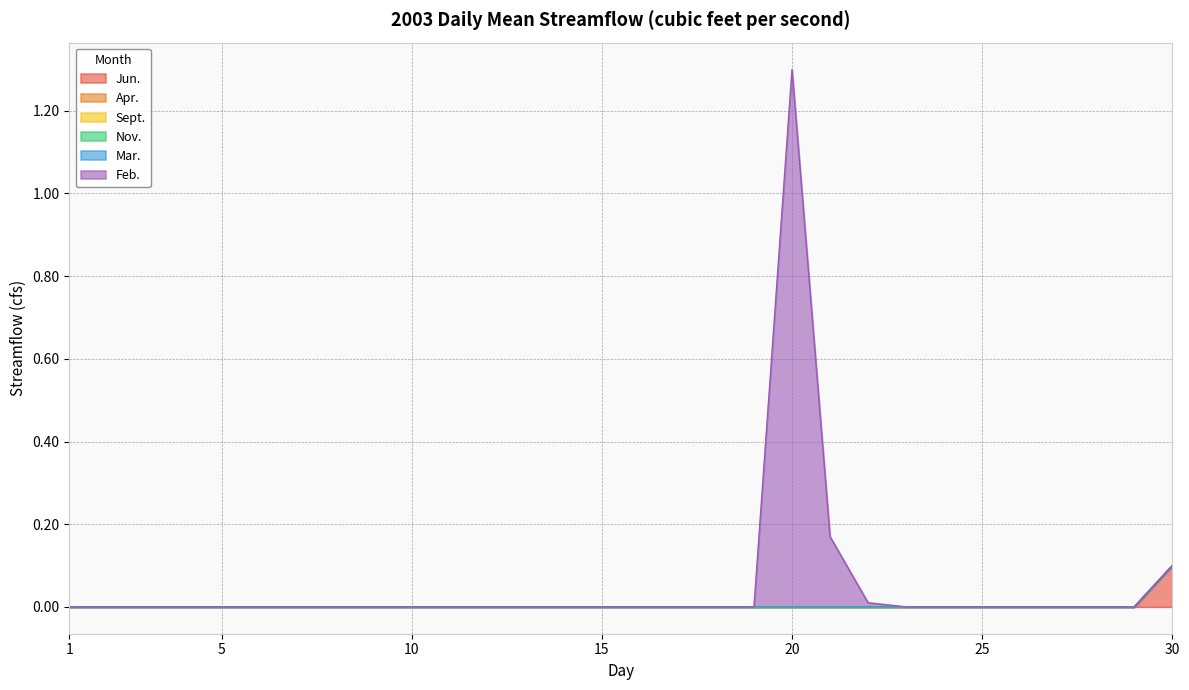

At which label is Mar. closest to 0?

1